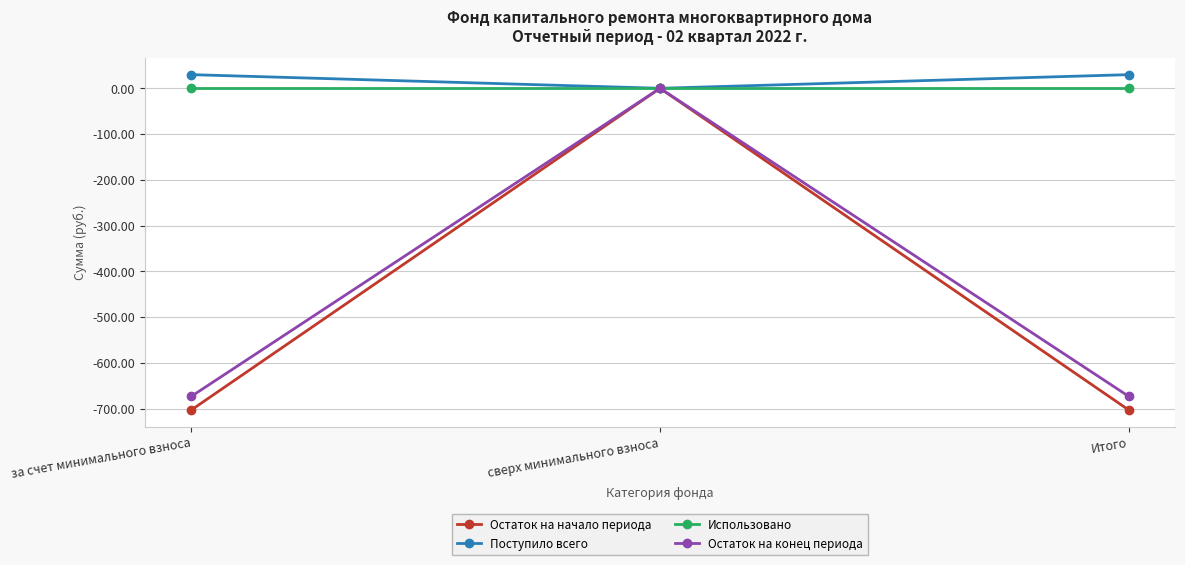

Reading left to right, list all the values displayed in this chart.

Остаток на начало периода: за счет минимального взноса=-702.9	сверх минимального взноса=0.0	Итого=-702.9
Поступило всего: за счет минимального взноса=29.8	сверх минимального взноса=0.0	Итого=29.8
Использовано: за счет минимального взноса=0.0	сверх минимального взноса=0.0	Итого=0.0
Остаток на конец периода: за счет минимального взноса=-673.1	сверх минимального взноса=0.0	Итого=-673.1